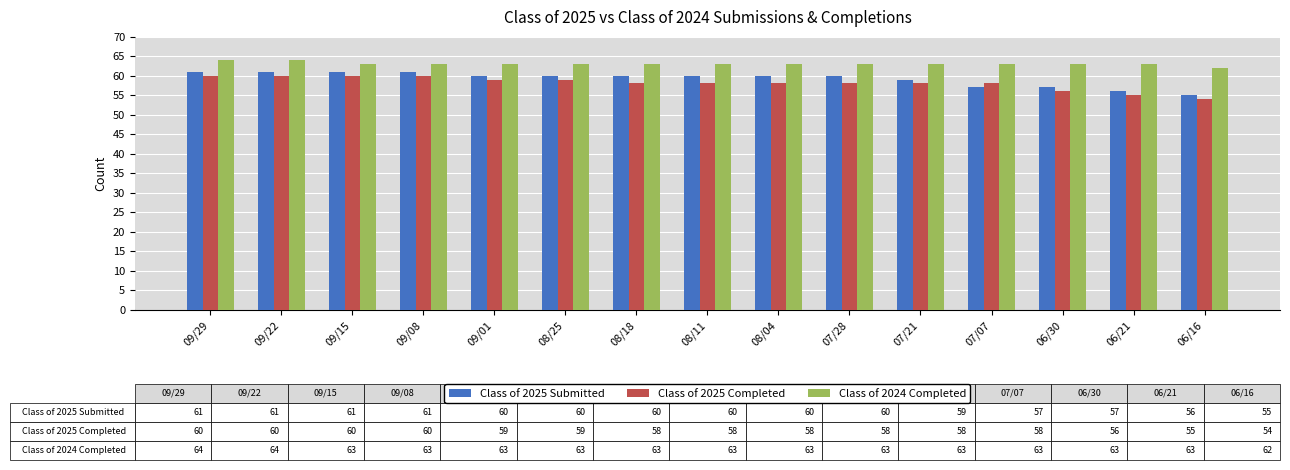

Reading left to right, what are all the values shown in this chart?

Class of 2025 Submitted: 09/29=61	09/22=61	09/15=61	09/08=61	09/01=60	08/25=60	08/18=60	08/11=60	08/04=60	07/28=60	07/21=59	07/07=57	06/30=57	06/21=56	06/16=55
Class of 2025 Completed: 09/29=60	09/22=60	09/15=60	09/08=60	09/01=59	08/25=59	08/18=58	08/11=58	08/04=58	07/28=58	07/21=58	07/07=58	06/30=56	06/21=55	06/16=54
Class of 2024 Completed: 09/29=64	09/22=64	09/15=63	09/08=63	09/01=63	08/25=63	08/18=63	08/11=63	08/04=63	07/28=63	07/21=63	07/07=63	06/30=63	06/21=63	06/16=62